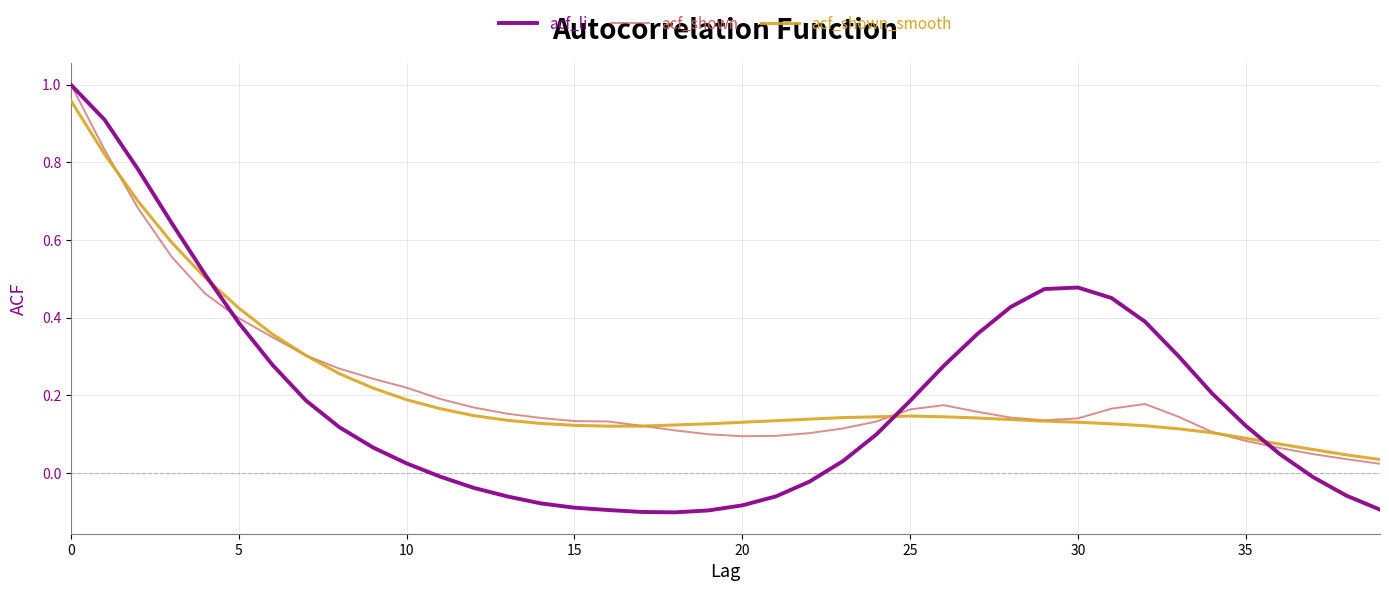

What is the difference between the maximum and minimum values in the acf_shown series?

1.0